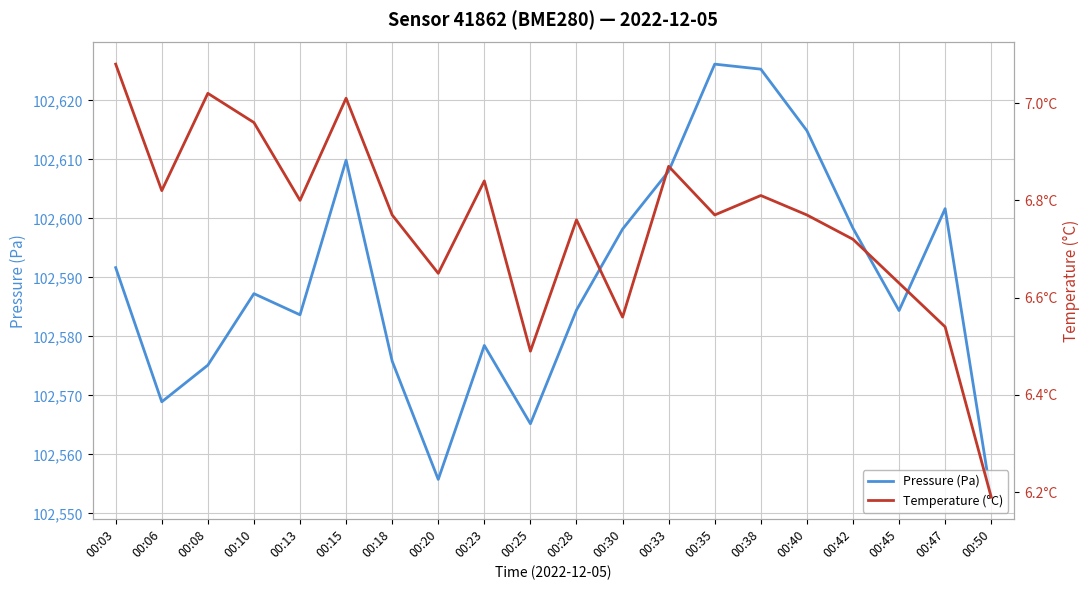

What value does the Pressure (Pa) series have at 00:30?

102598.2